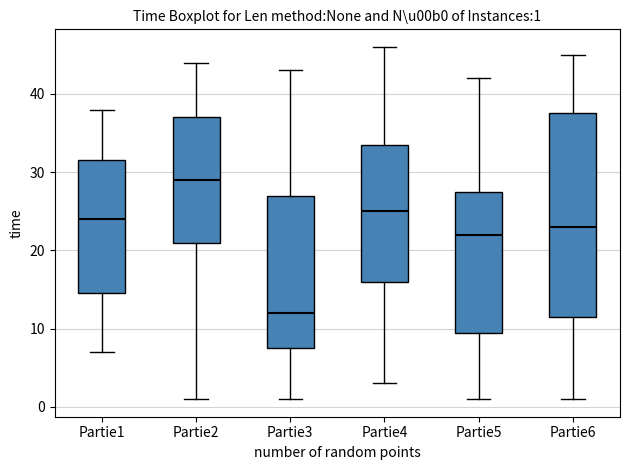

Which box's median line is the highest?

Partie2